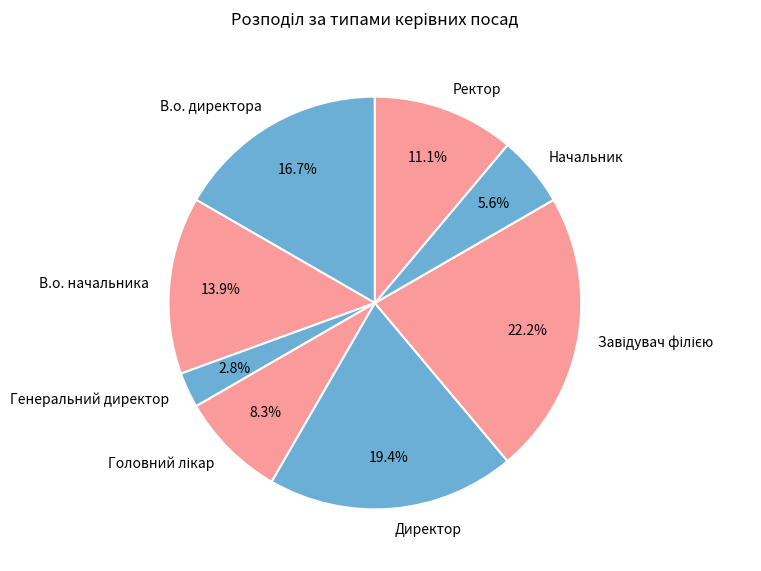

What is the total percentage of В.о. начальника and Ректор?

25.0%